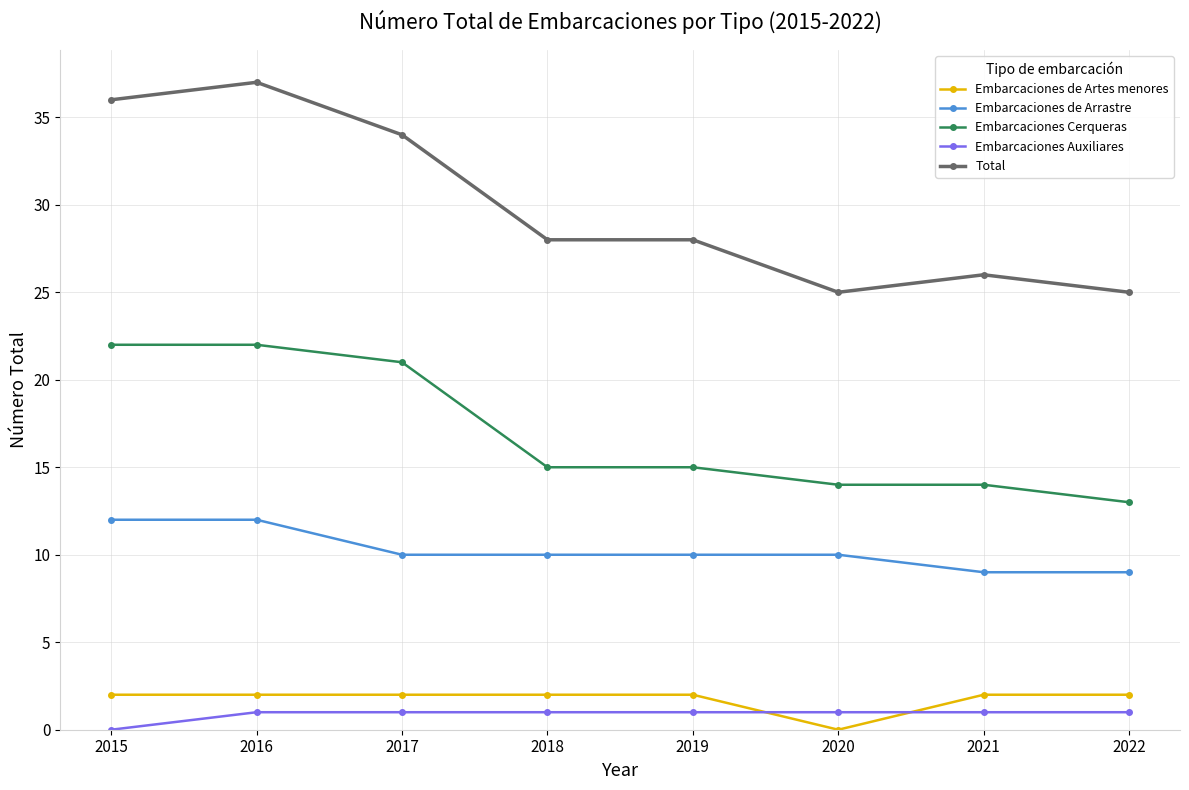

How many Embarcaciones Auxiliares values are between 1 and 2?

7